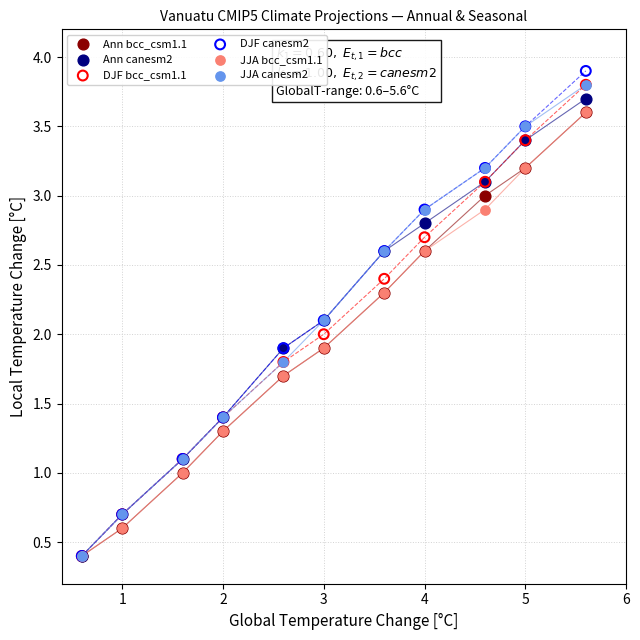

What are all the series names shown in the legend?

Ann bcc_csm1.1, Ann canesm2, DJF bcc_csm1.1, DJF canesm2, JJA bcc_csm1.1, JJA canesm2